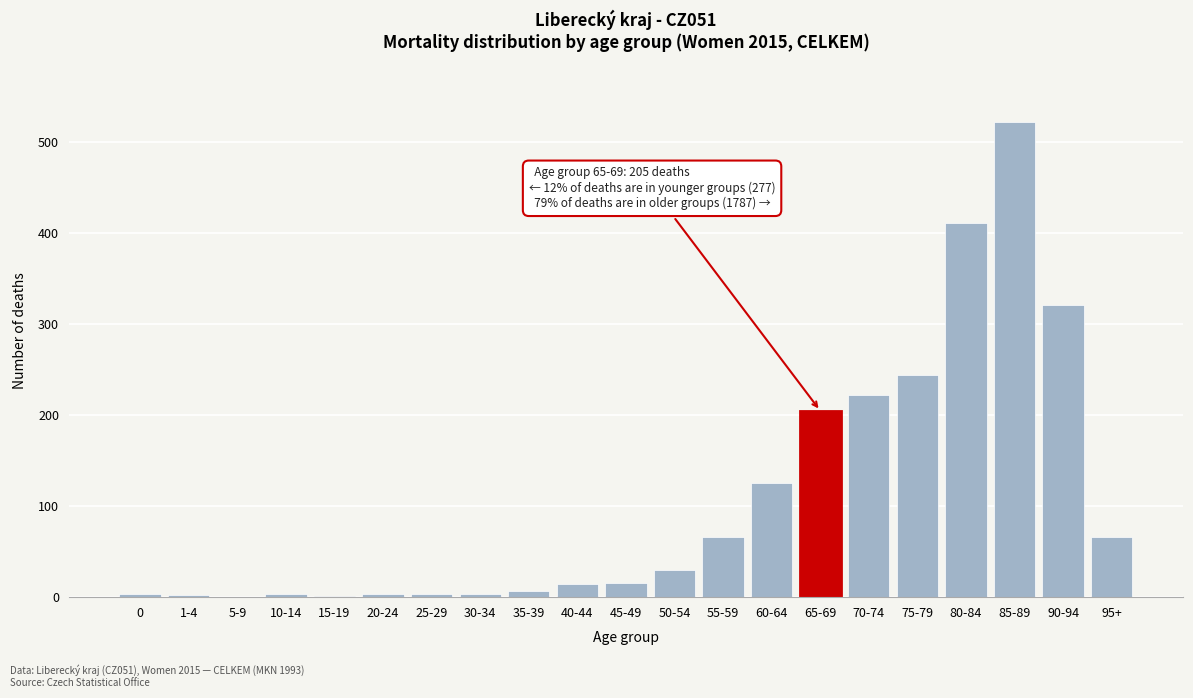

The value at 95+ is 66. True or false?

True